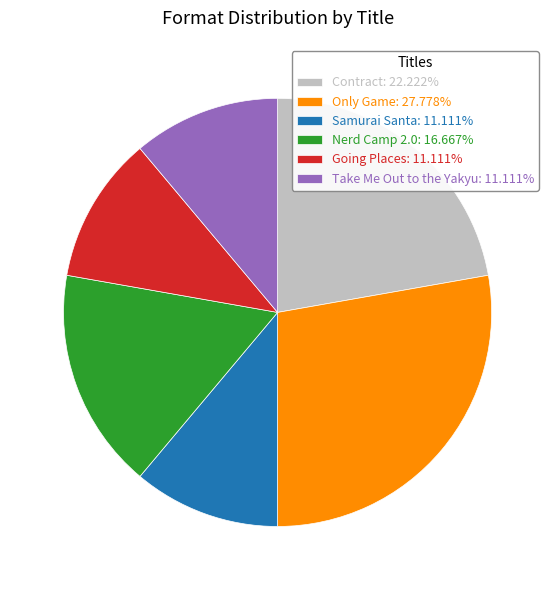

Combined, do Contract: 22.222% and Going Places: 11.111% account for over 50%?

No